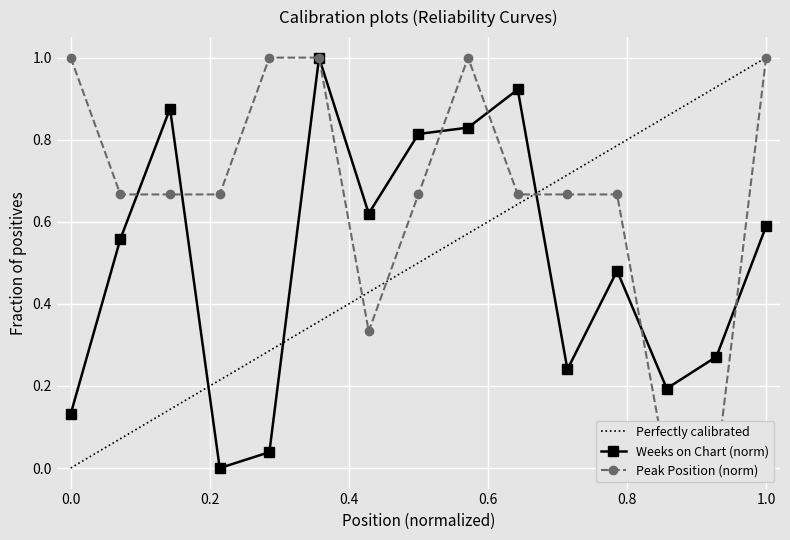

How many Peak Position values are between 0 and 1?

15